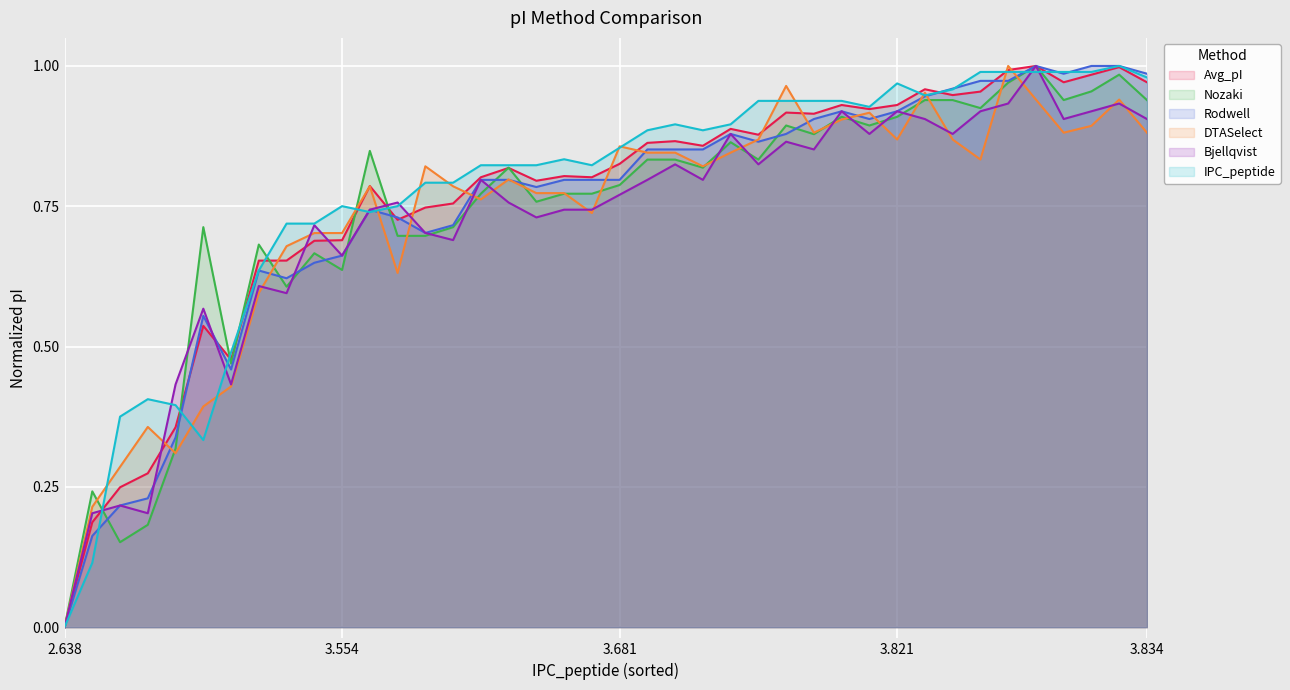

The value of DTASelect at 2.638 is -0.5. True or false?

False